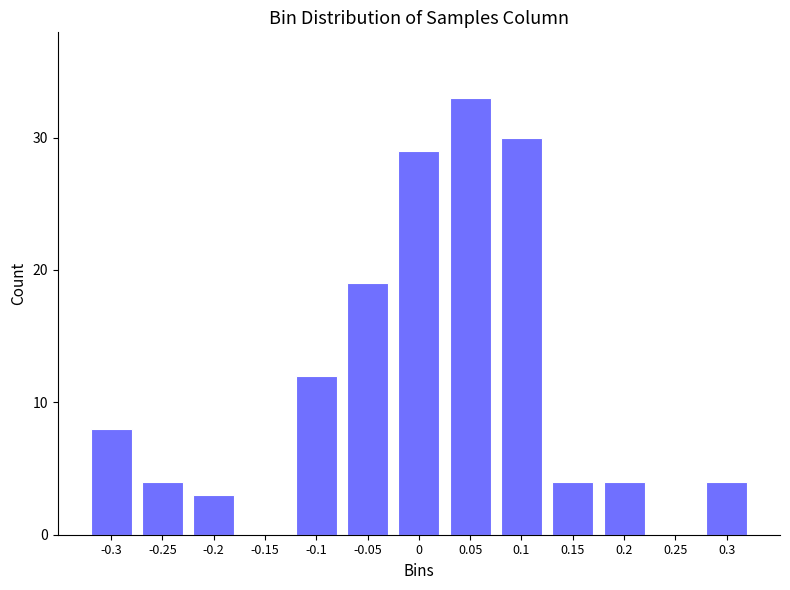

Reading left to right, list all the values displayed in this chart.

-0.3=8	-0.25=4	-0.2=3	-0.15=0	-0.1=12	-0.05=19	0=29	0.05=33	0.1=30	0.15=4	0.2=4	0.25=0	0.3=4